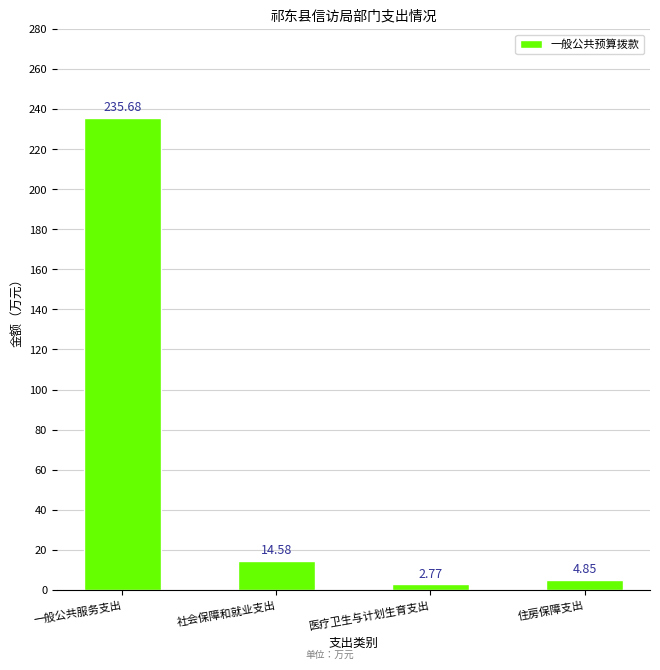

Which has a higher value, 住房保障支出 or 医疗卫生与计划生育支出?

住房保障支出